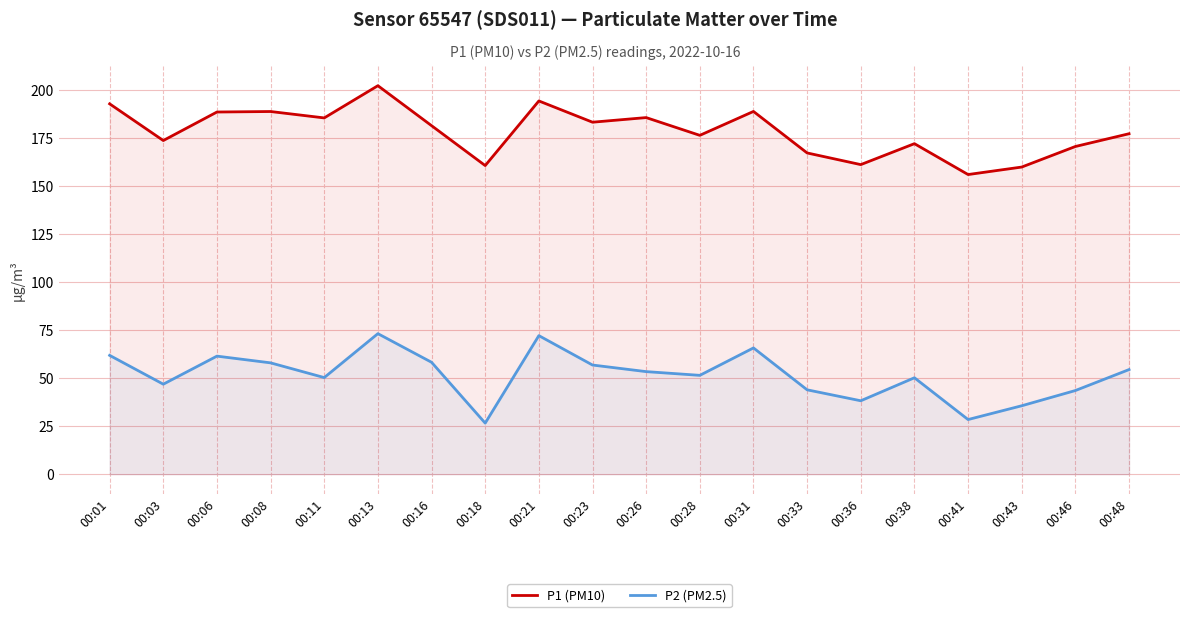

What value does the P2 (PM2.5) series have at 00:28?

51.4